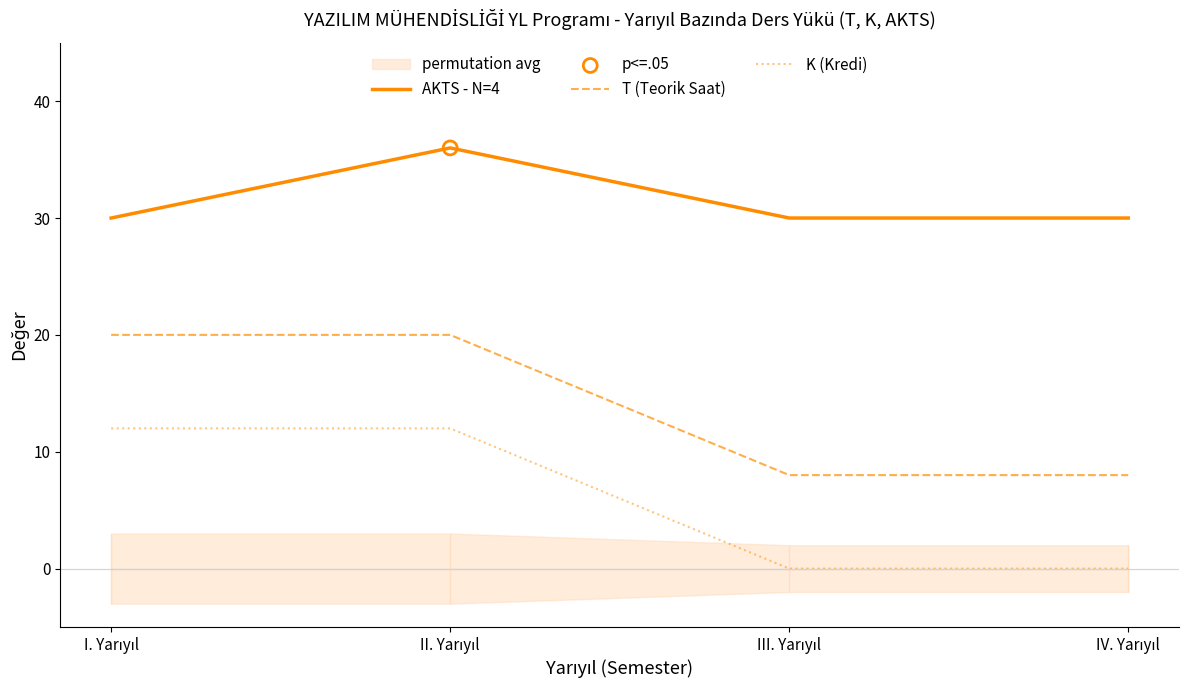

Which series has the largest total across all categories?

AKTS - N=4